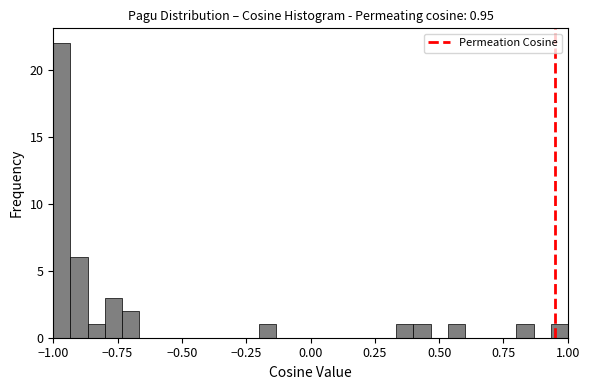

Around what value on the x-axis is the tallest bar? Give the approximate position of its centre, as read against the axis.

-0.95